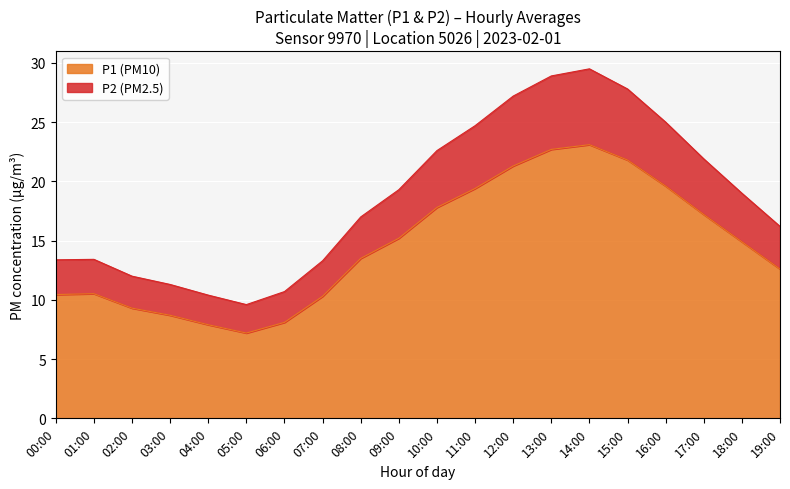

Is it true that P2 equals 9.6 at 05:00?

True